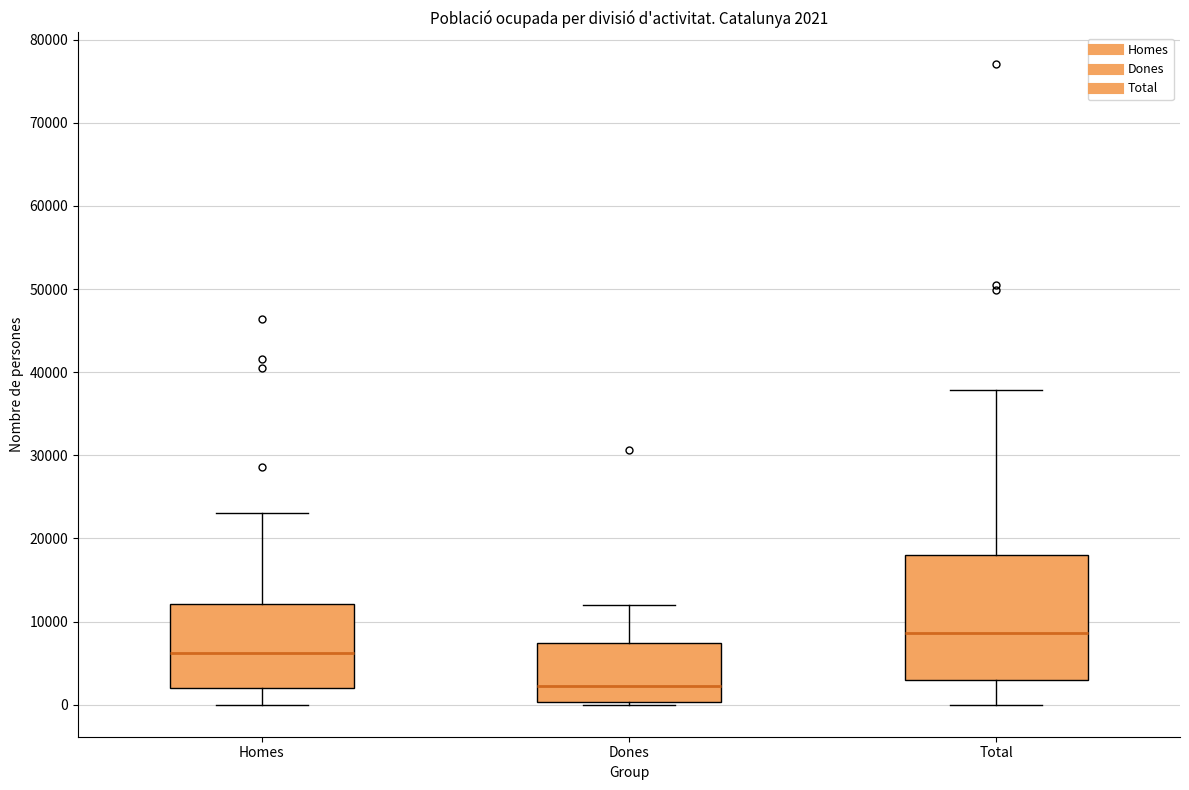

Comparing the boxes themselves (not the whiskers), which one is the tallest?

Total